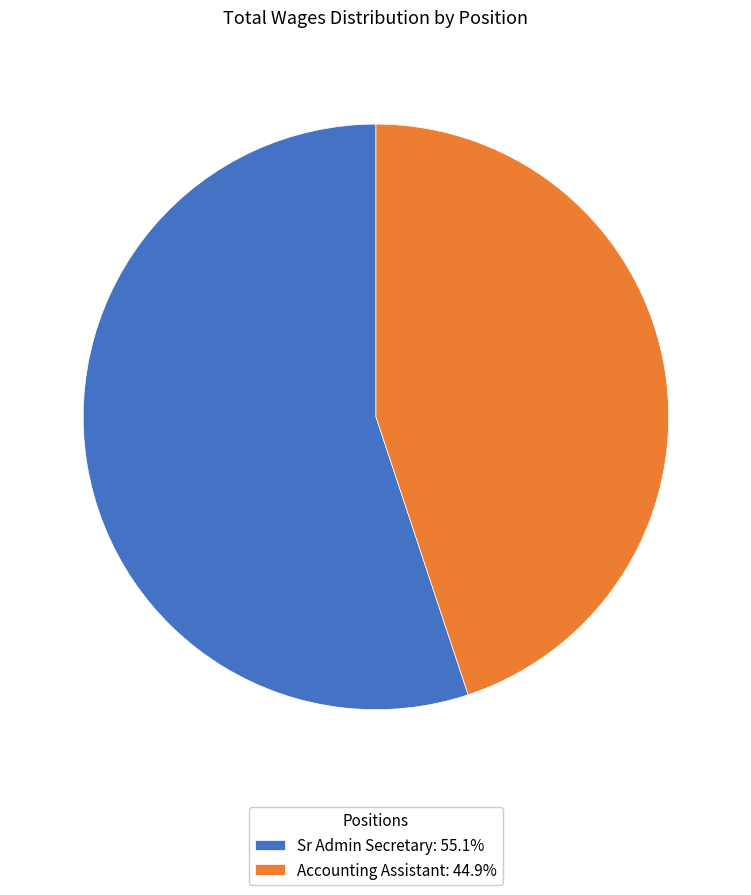

Rank the categories by value from lowest to highest.

Accounting Assistant, Sr Admin Secretary